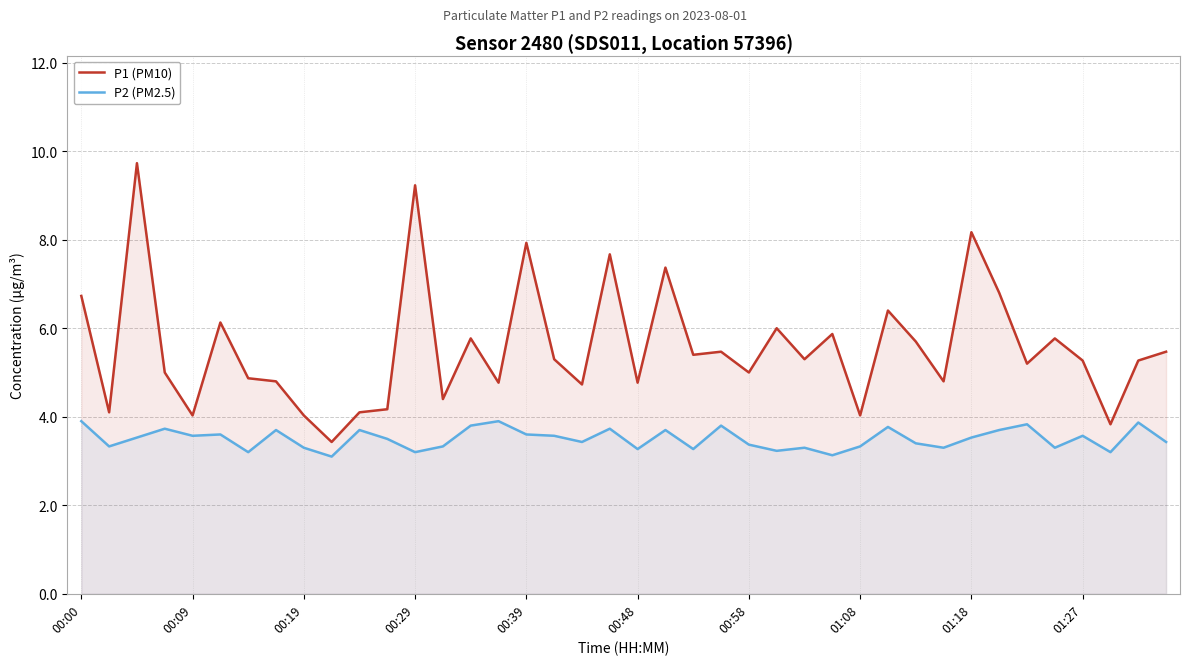

True or false: P1 (PM10) and P2 (PM2.5) intersect in this chart.

False